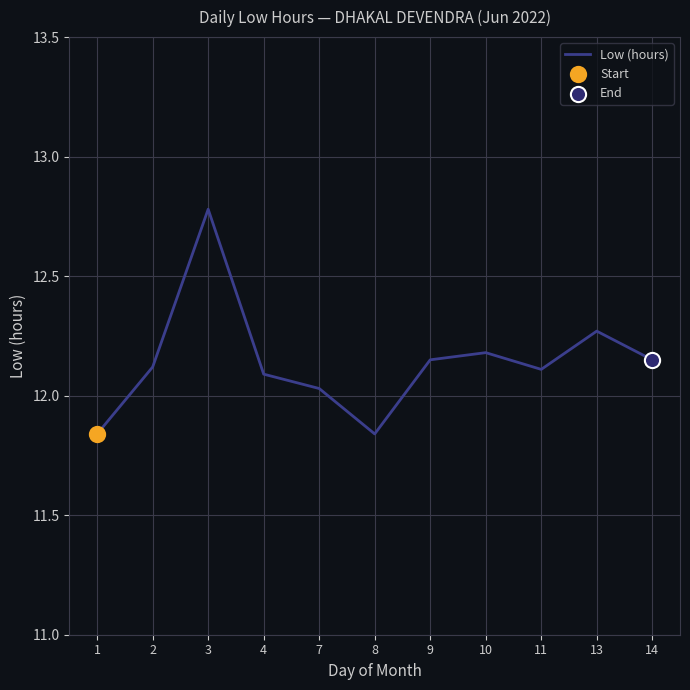

What is the change in value from 1 to 7?

+0.2